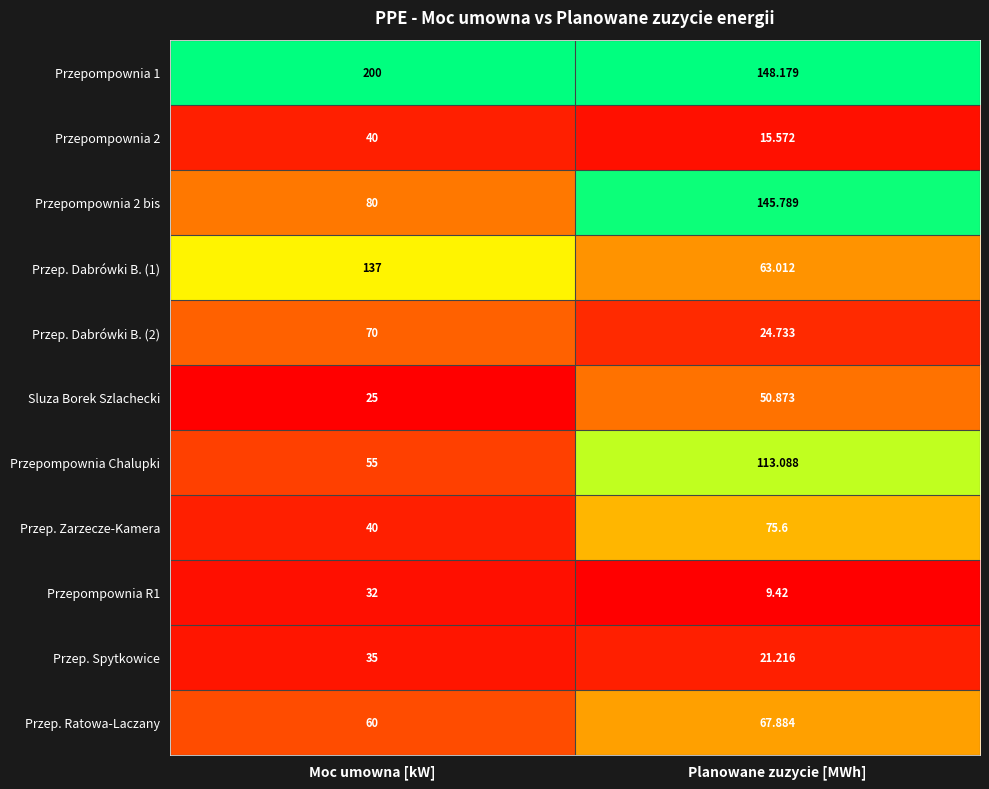

Where does the Przep. Zarzecze-Kamera series first go above 75?

Planowane zuzycie [MWh]